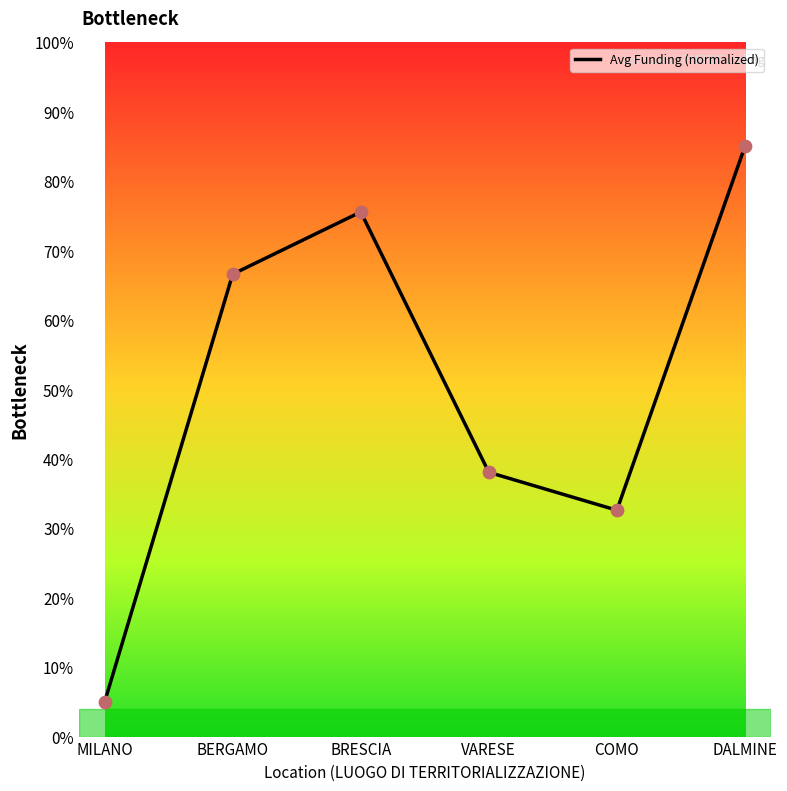

What is the change in value from BRESCIA to VARESE?

-37.5